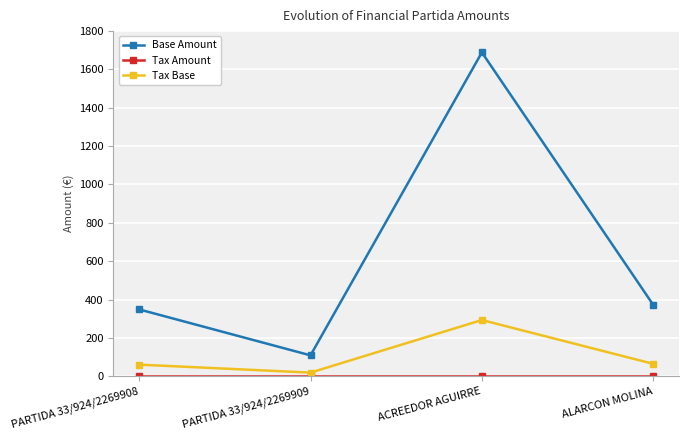

At which category does Base Amount reach its first local valley?

PARTIDA 33/924/2269909